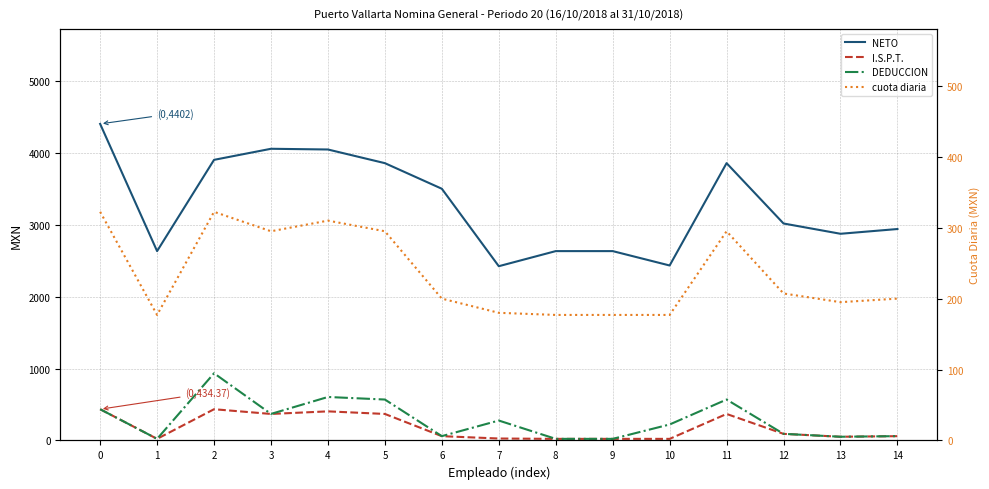

How many distinct data groups are displayed?

4